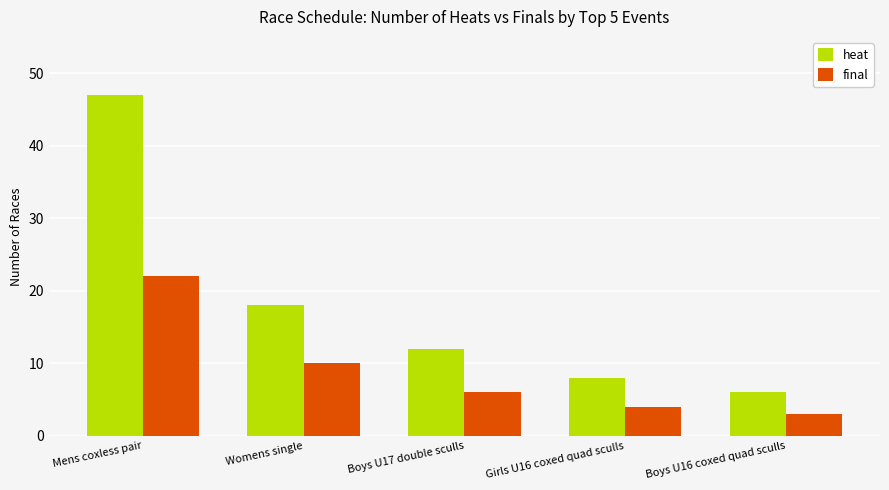

What is the value of the heat bar at the 1st from the left?

47